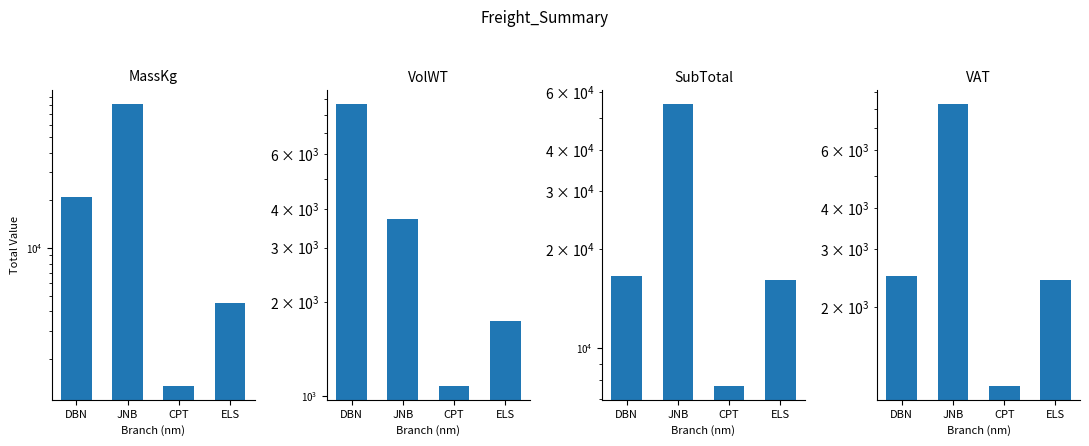

What is the highest value of the VolWT series?

8709.0